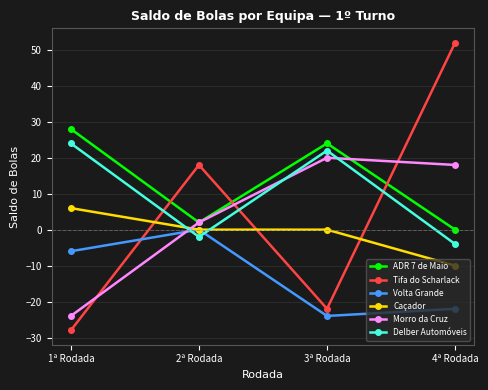

Is this an area chart (filled region under the line)?

No